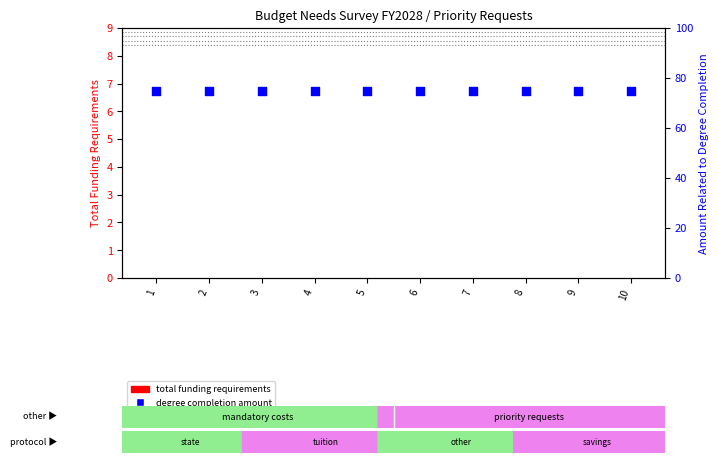

Which series reaches the maximum Y coordinate?

Amount Related to Degree Completion